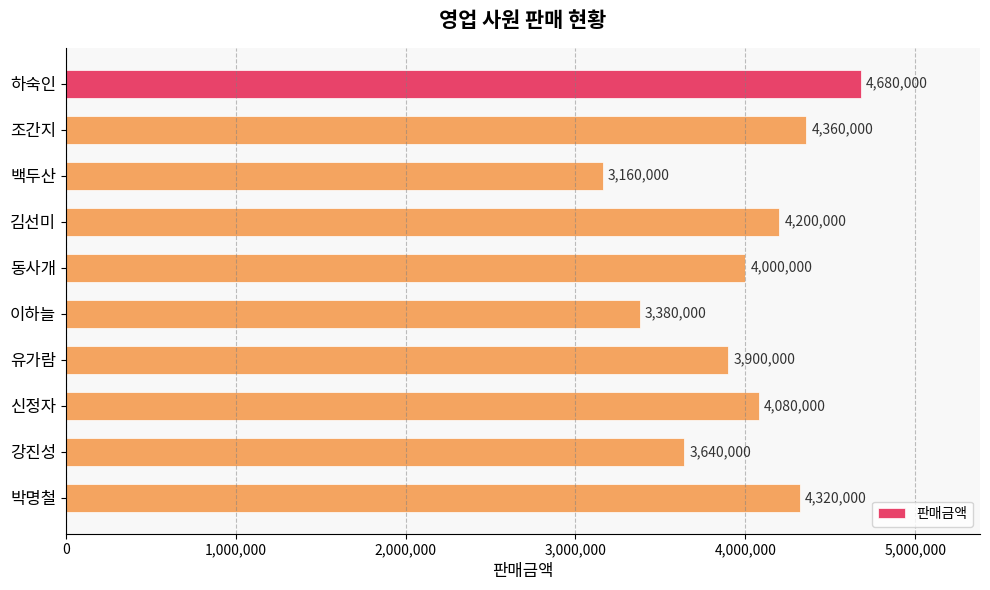

How many data points does each series have?

10